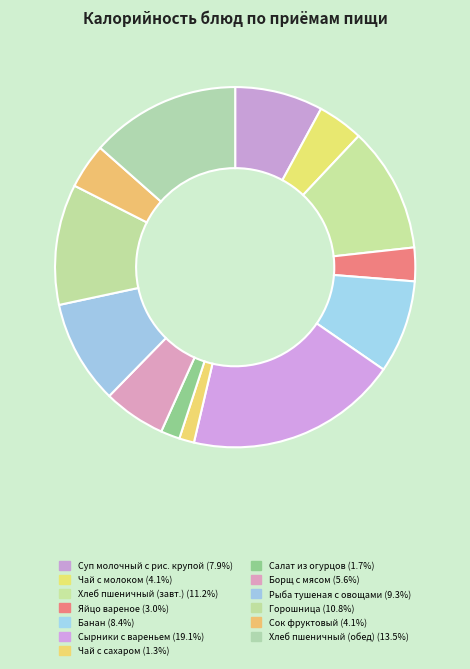

Count the number of slices in the pie.

13